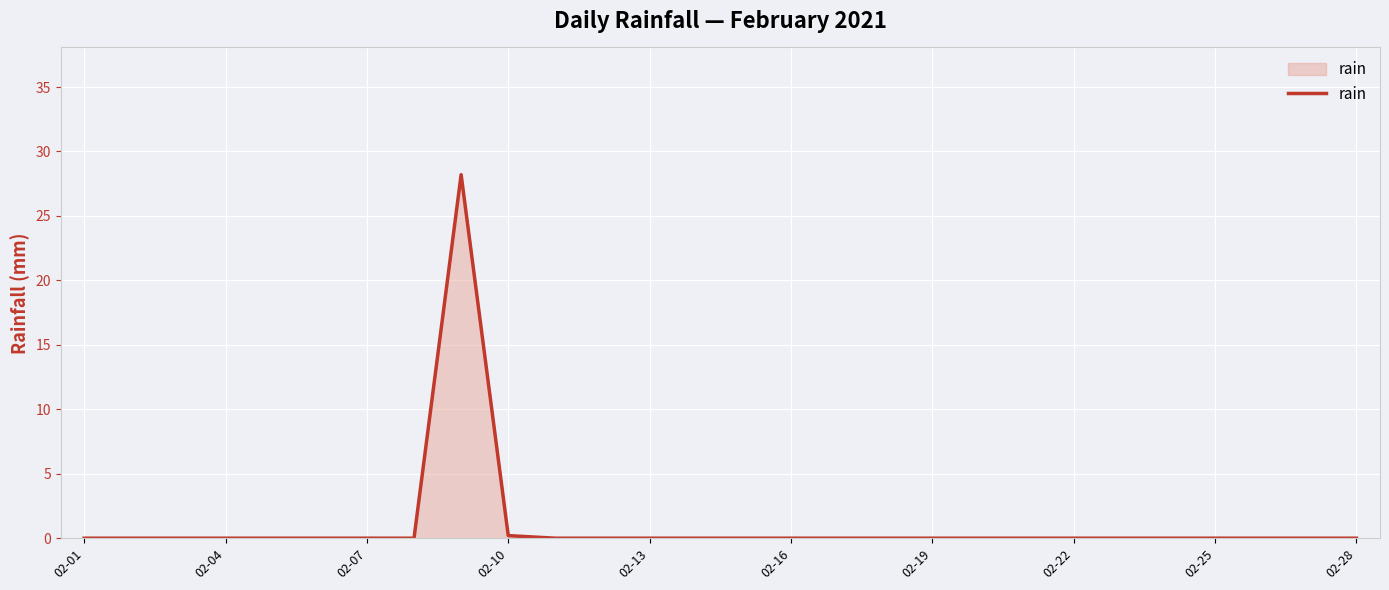

Reading left to right, transcribe all the data shown in this chart.

0.0	0.0	0.0	0.0	0.0	0.0	0.0	0.0	28.2	0.2	0.0	0.0	0.0	0.0	0.0	0.0	0.0	0.0	0.0	0.0	0.0	0.0	0.0	0.0	0.0	0.0	0.0	0.0